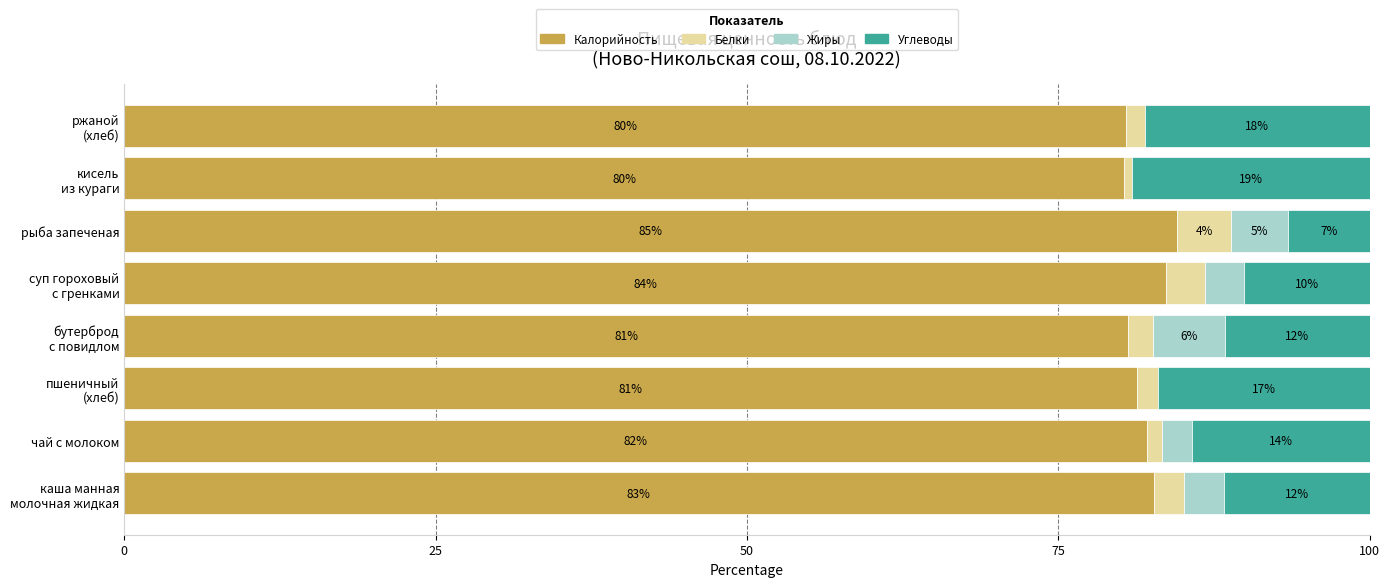

Is it true that Калорийность equals 38.5 at чай с молоком?

False